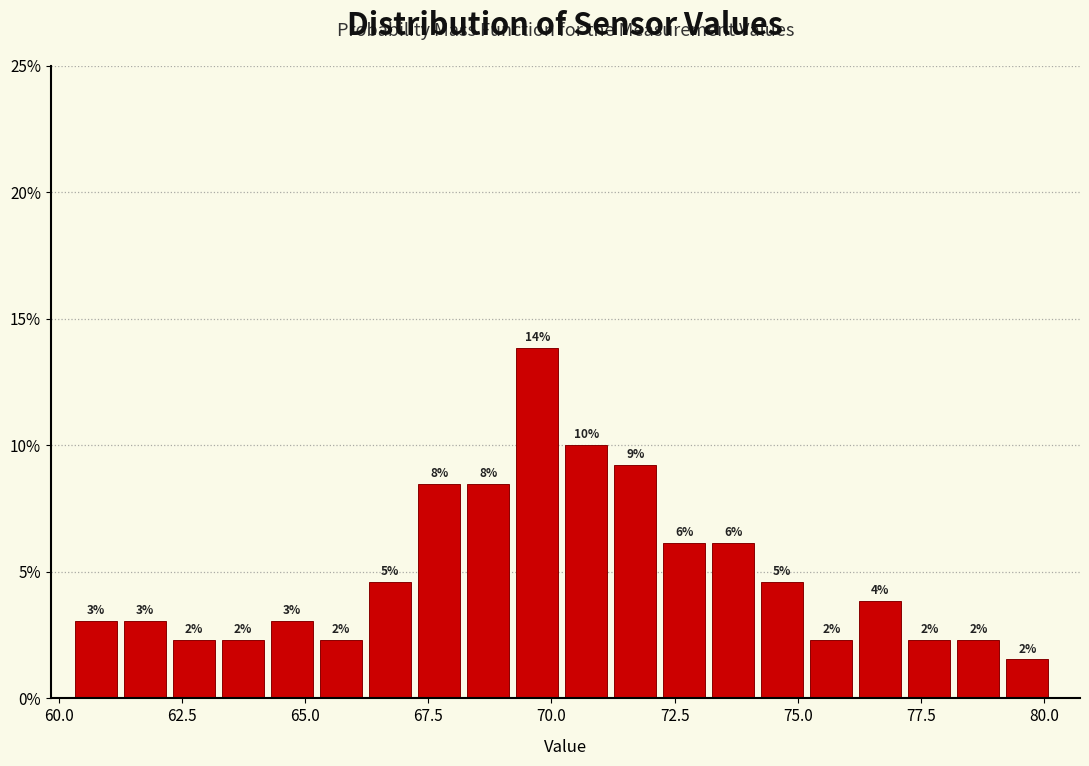

Around what value on the x-axis is the tallest bar? Give the approximate position of its centre, as read against the axis.

69.5